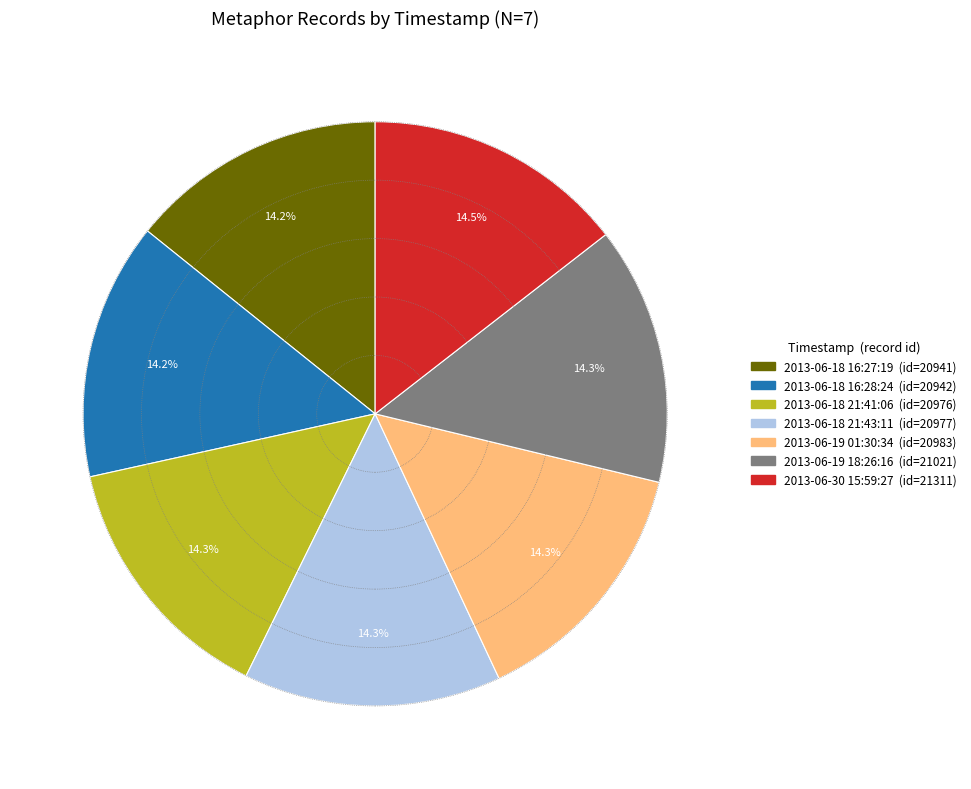

What portion of the pie excludes 2013-06-19 01:30:34?

85.7%